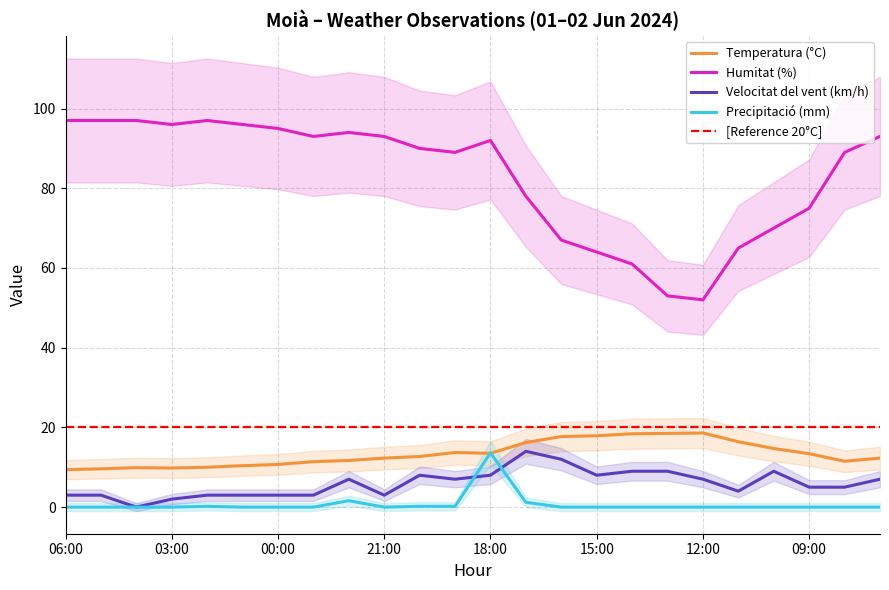

At which category does Precipitació (mm) reach its first local valley?

21:00